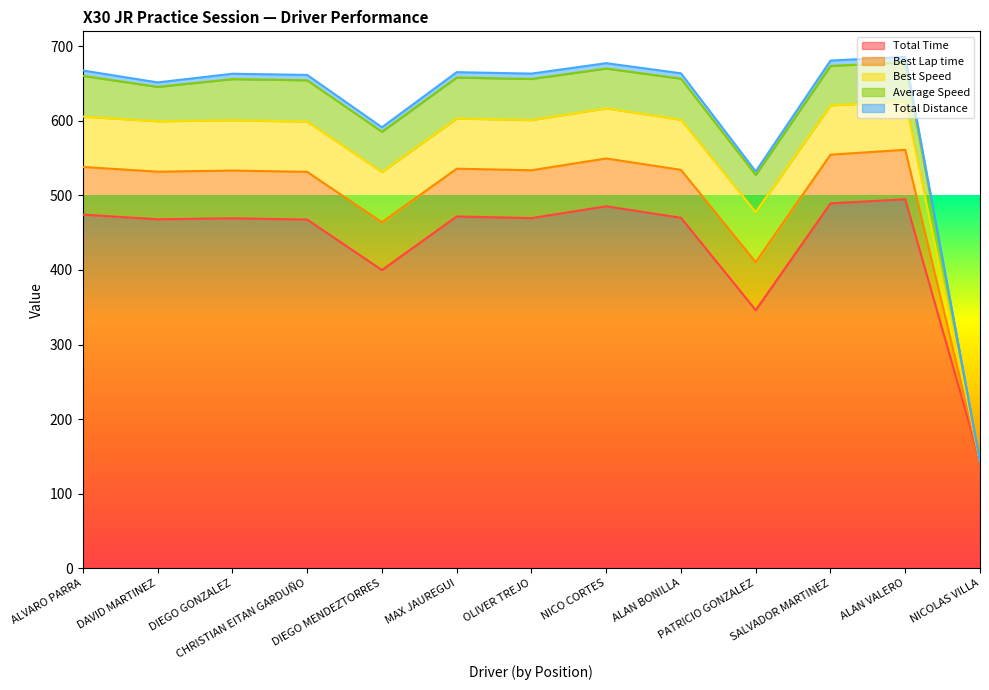

The value of Average Speed at NICOLAS VILLA is 0.0. True or false?

True